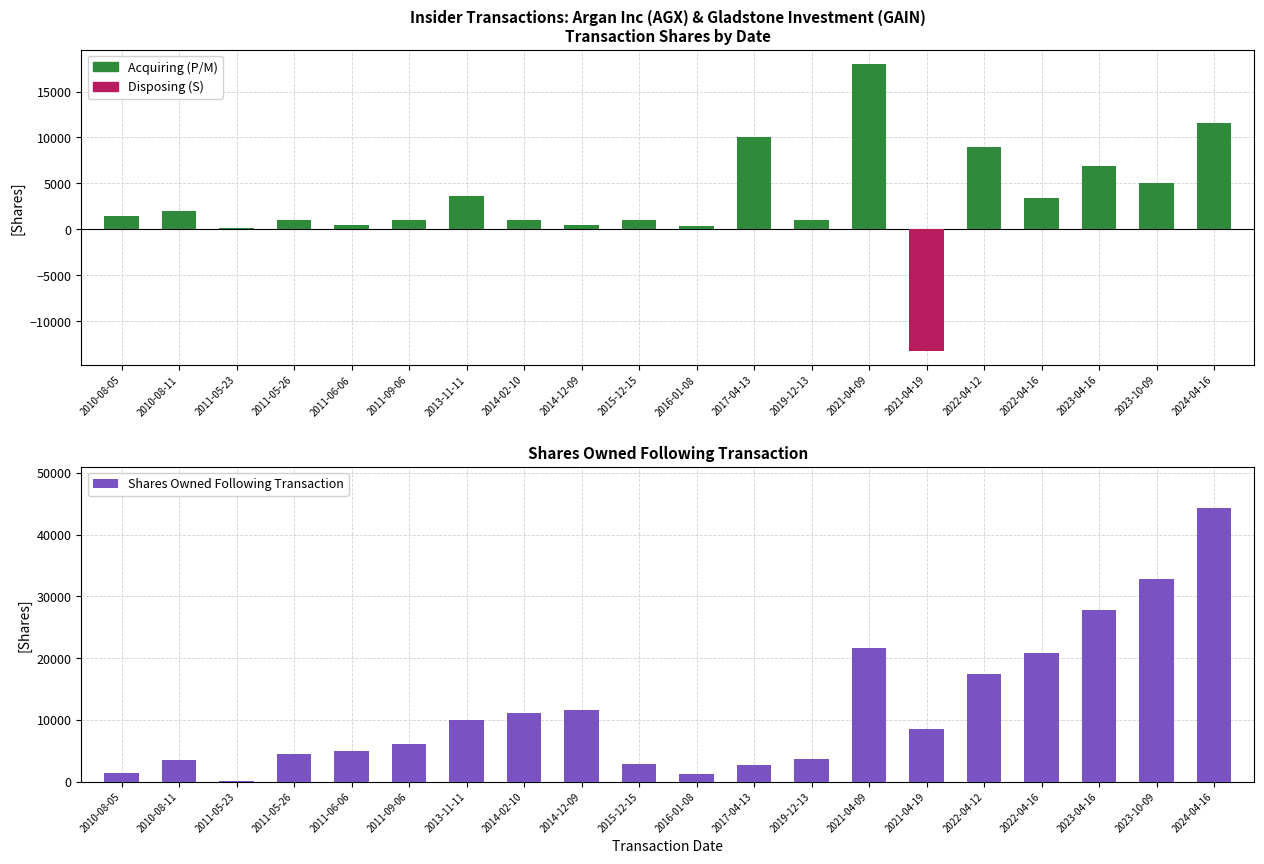

How many groups of bars are there?

20